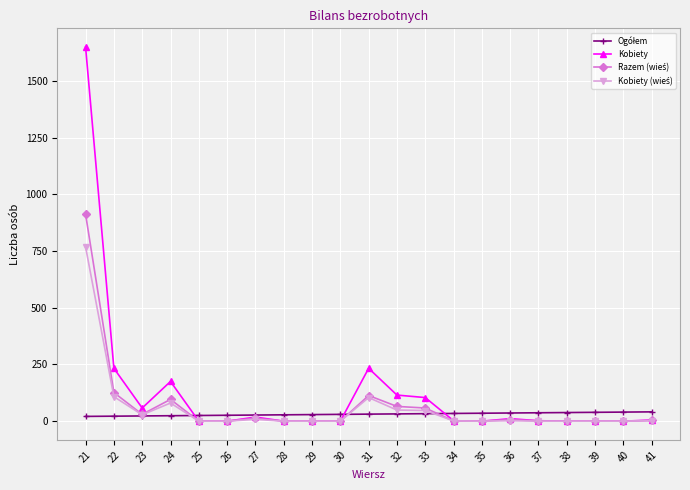

The value of Kobiety at 32 is 115. True or false?

True